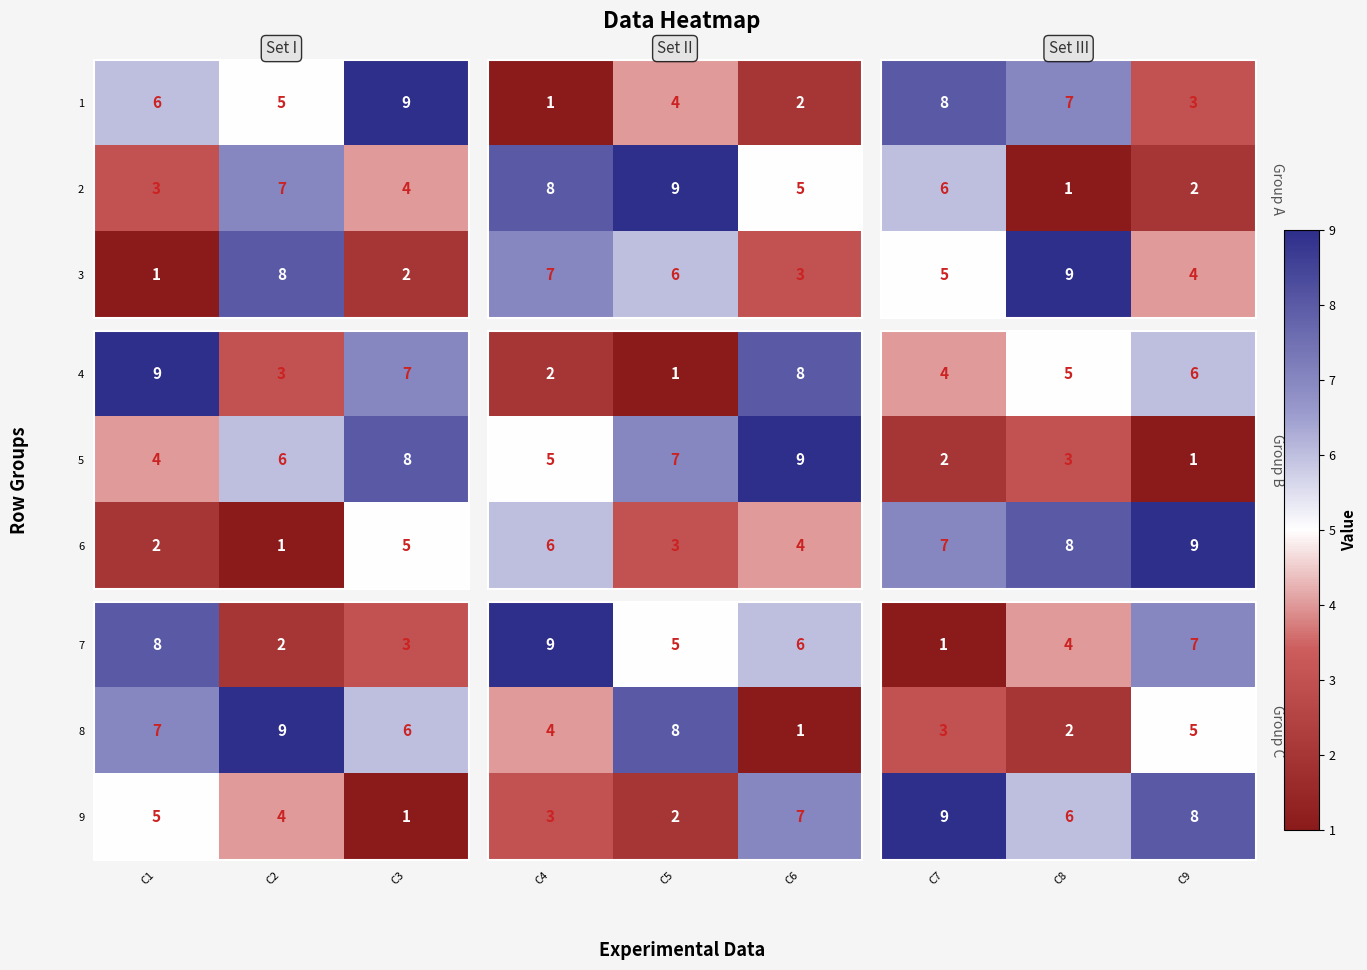

Which series has the largest total across all categories?

9